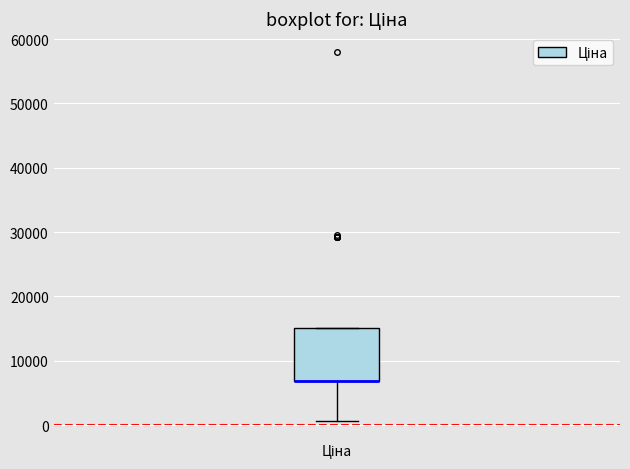

Where is the upper edge of the box for Ціна on the y-axis? The values are not printed on the chart, so give them approximately, as read against the axis.

15000